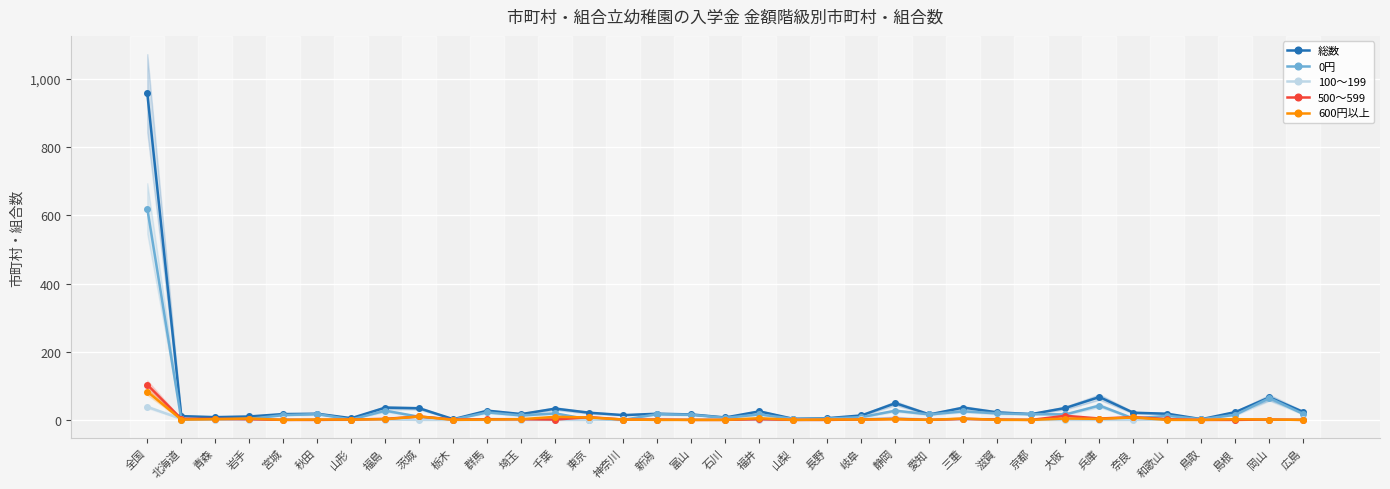

What is the total value across all series at 東京?

37